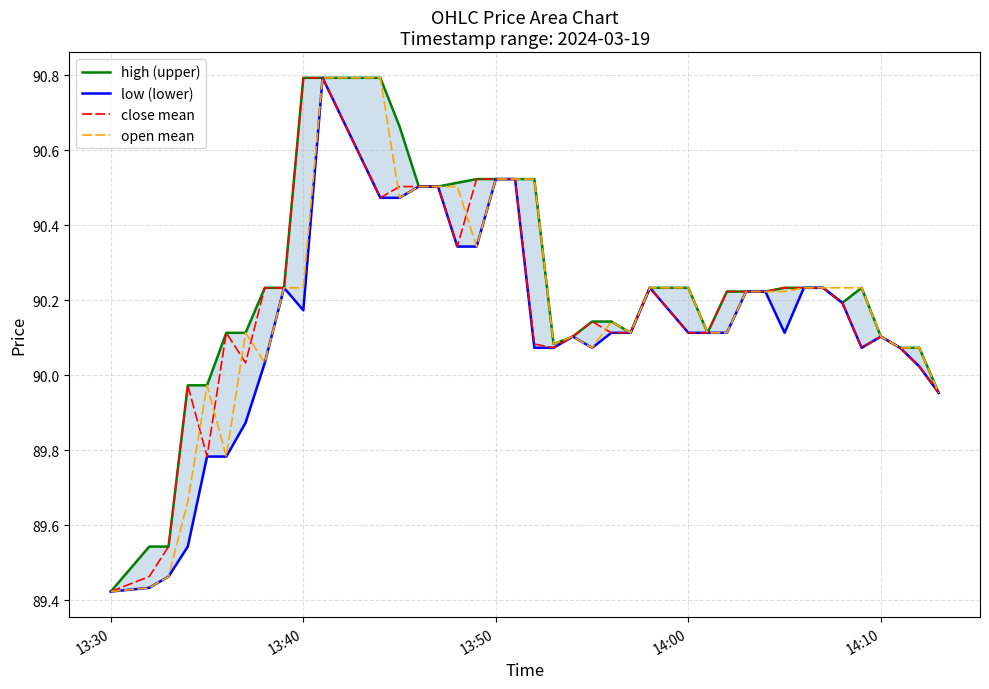

Which series has the largest total across all categories?

high (upper)